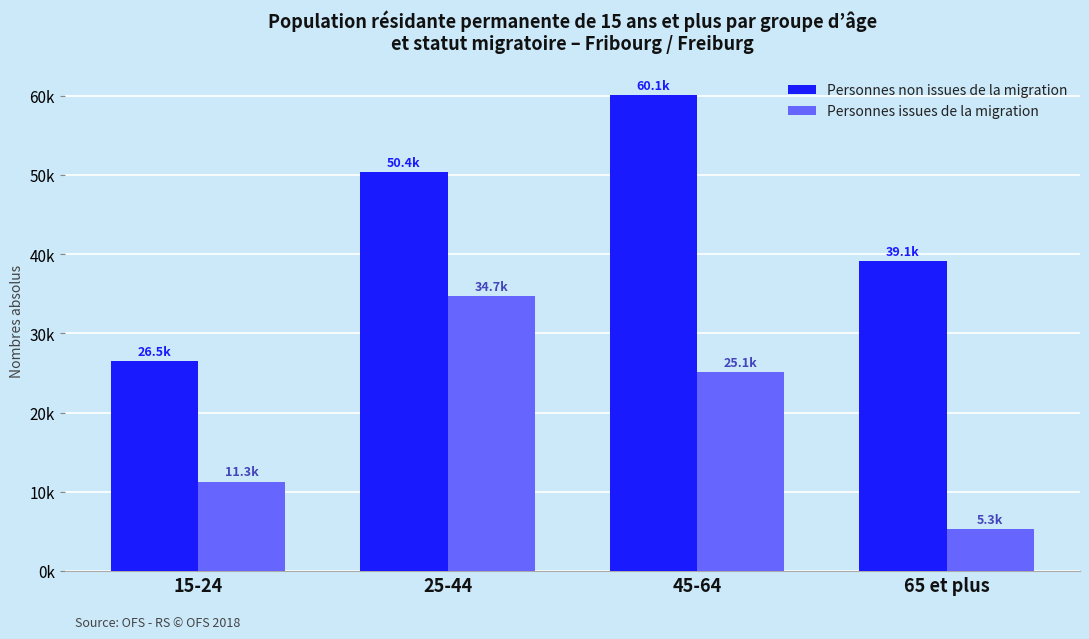

Are the bars horizontal?

No